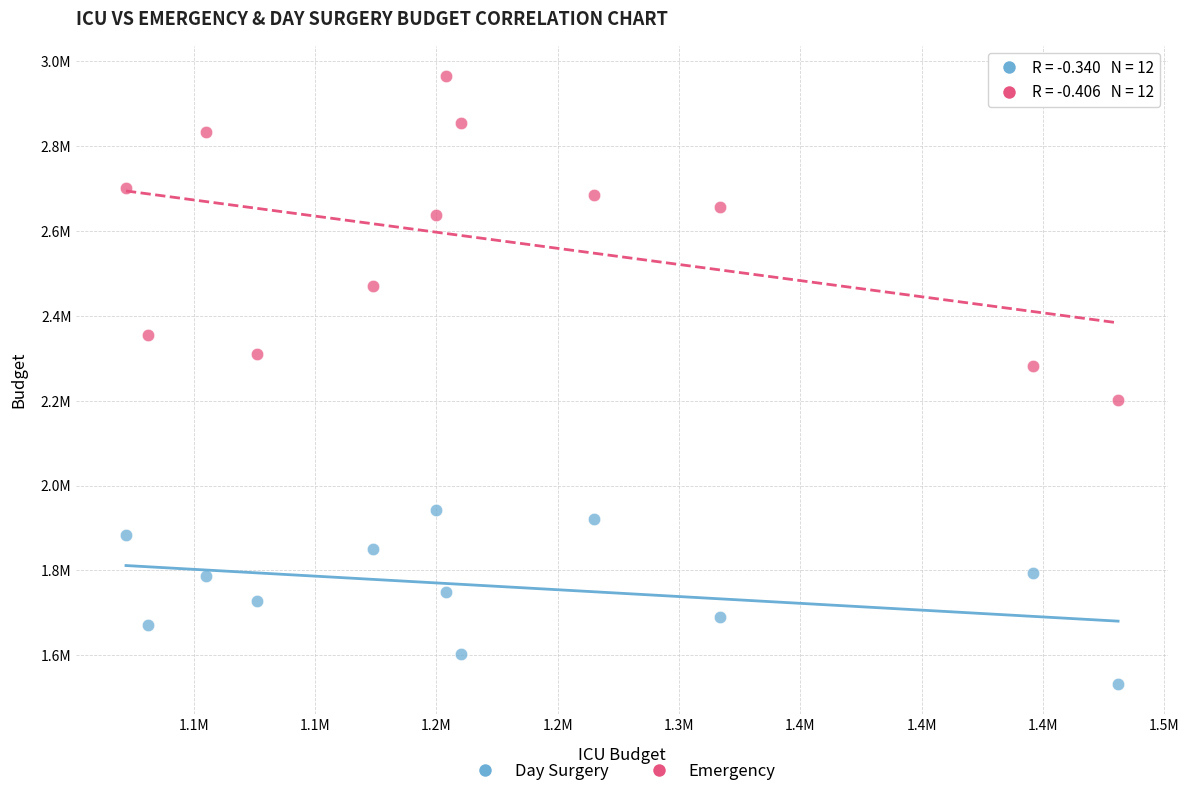

Which series contains the highest Y value?

Emergency